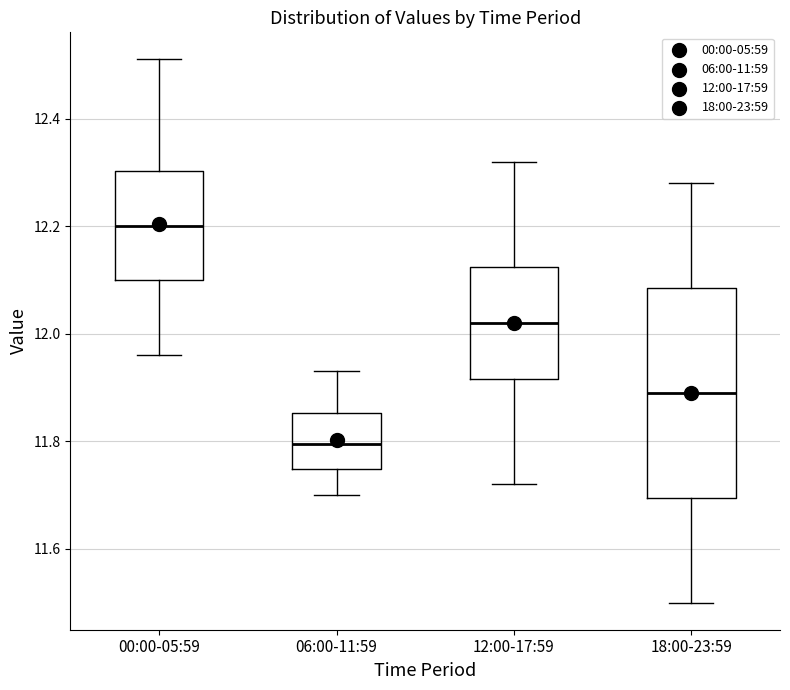

Reading left to right, read every box against the y-axis: the position of its median line, the range the box covers, and the ends of its whiskers. The values are not printed on the chart, so give them approximately, as read against the axis.

00:00-05:59: median 12.20, box 12.10 to 12.30, whiskers 11.96 to 12.52
06:00-11:59: median 11.80, box 11.74 to 11.86, whiskers 11.70 to 11.94
12:00-17:59: median 12.02, box 11.92 to 12.12, whiskers 11.72 to 12.32
18:00-23:59: median 11.90, box 11.70 to 12.08, whiskers 11.50 to 12.28